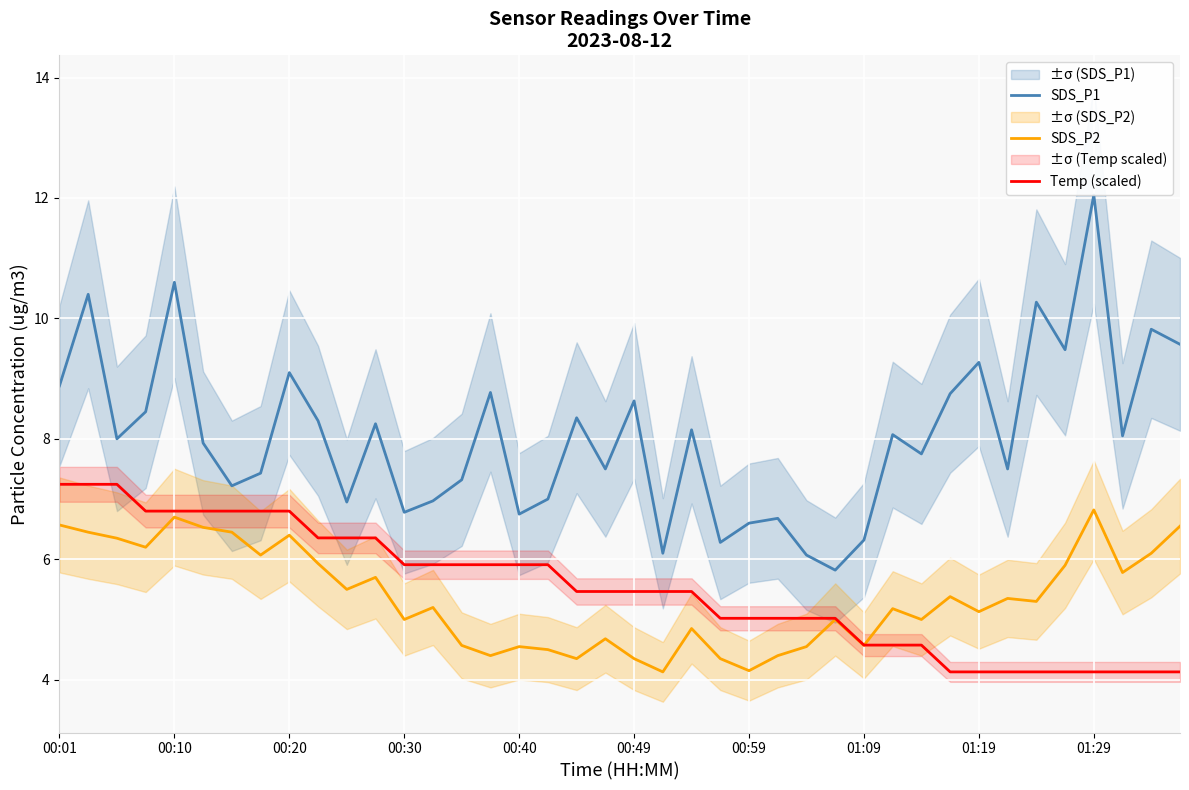

How many lines are shown in the chart?

3